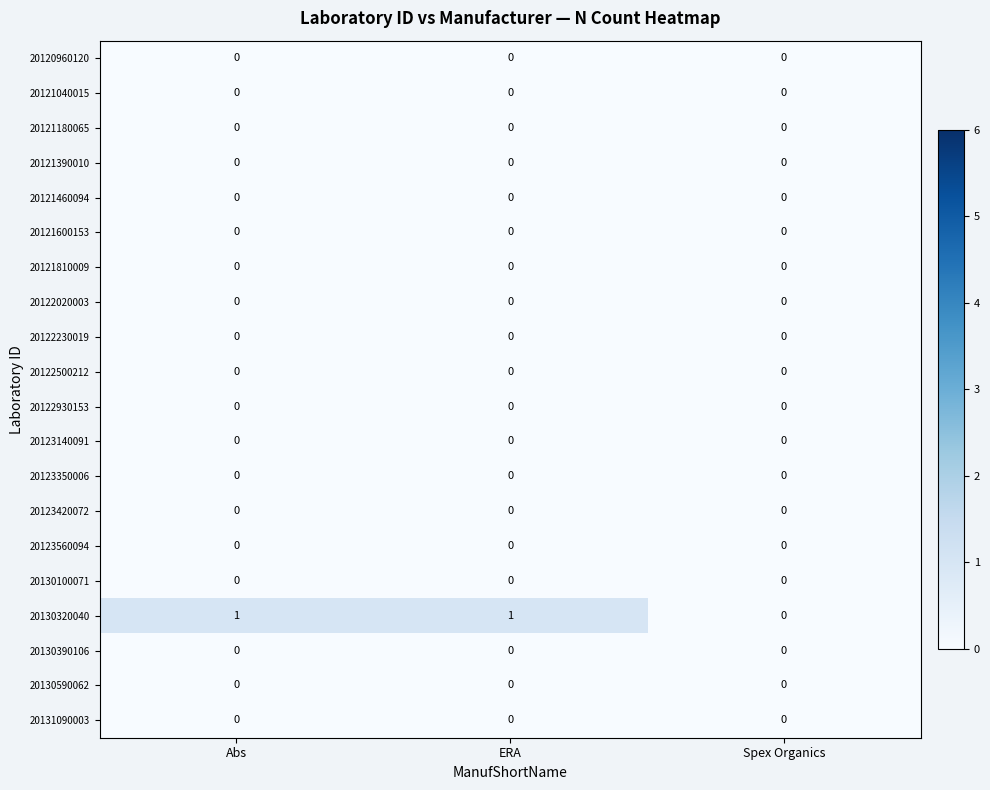

Which series has the largest range (max minus min)?

20130320040